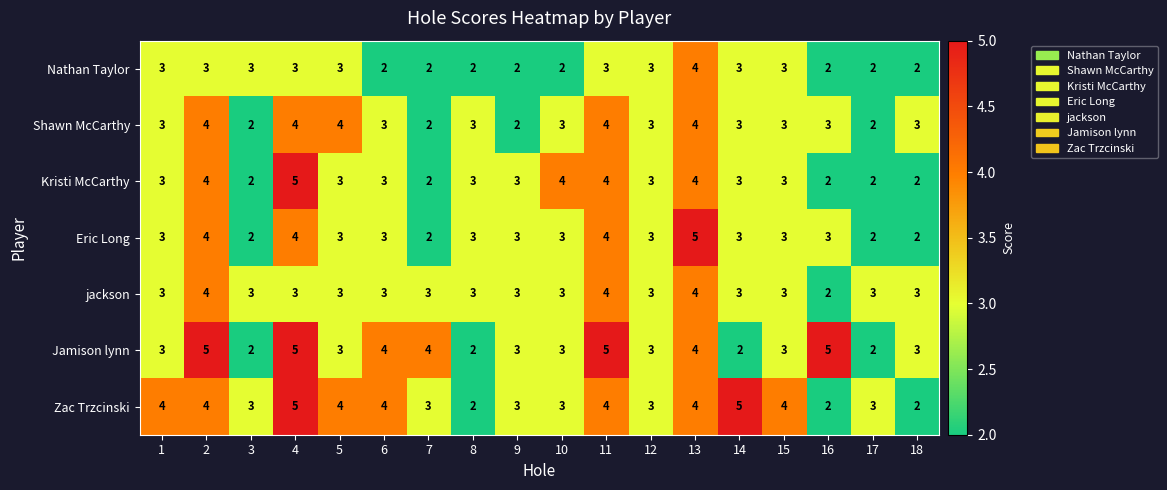

What is the difference between the maximum and minimum values in the Kristi McCarthy series?

3